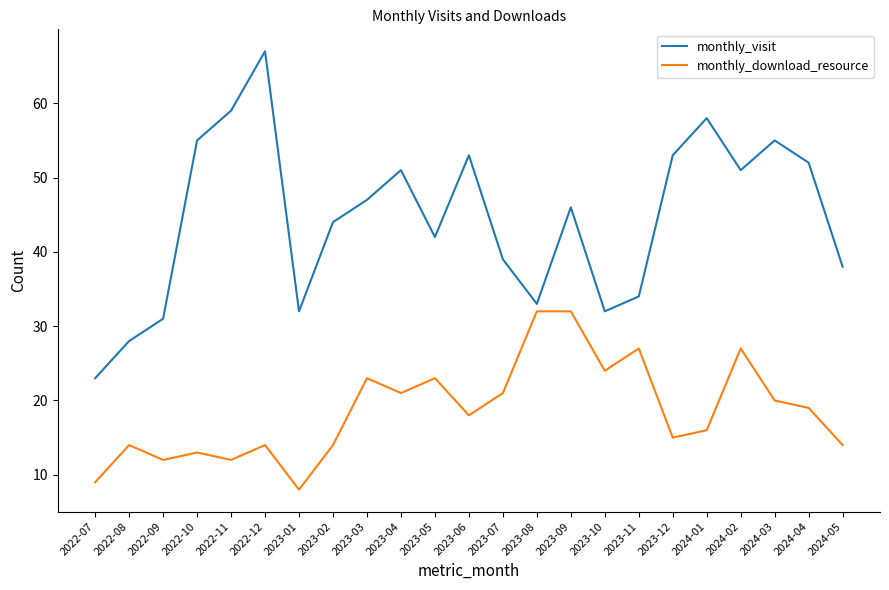

What are all the series names shown in the legend?

monthly_visit, monthly_download_resource